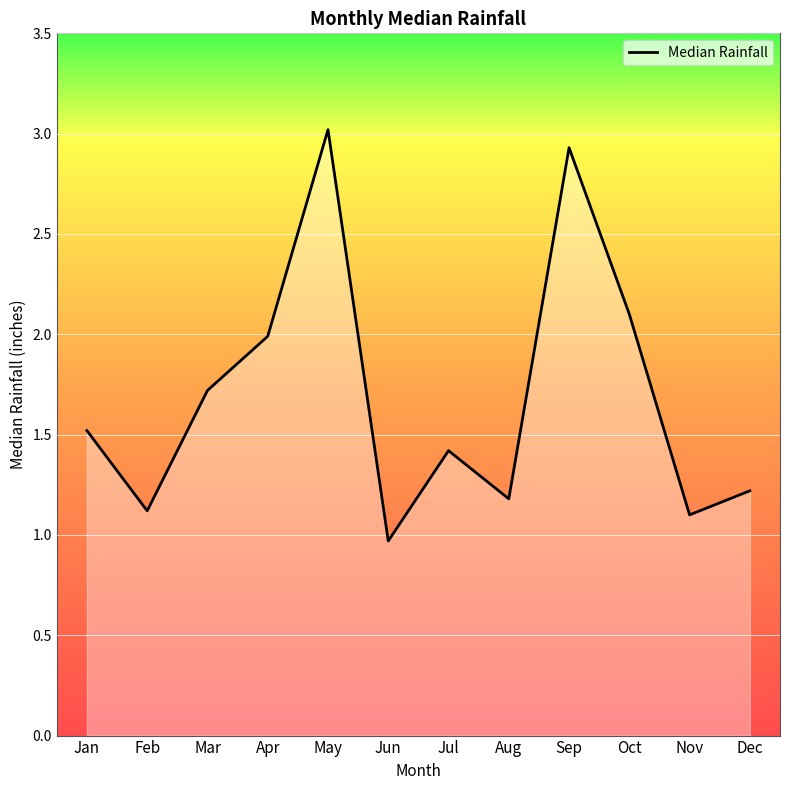

What is the approximate value at Nov?

1.1